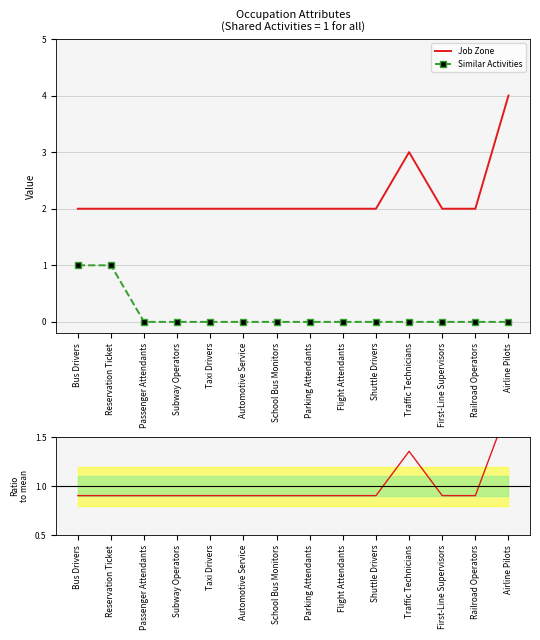

True or false: Job Zone and Similar Activities intersect in this chart.

False